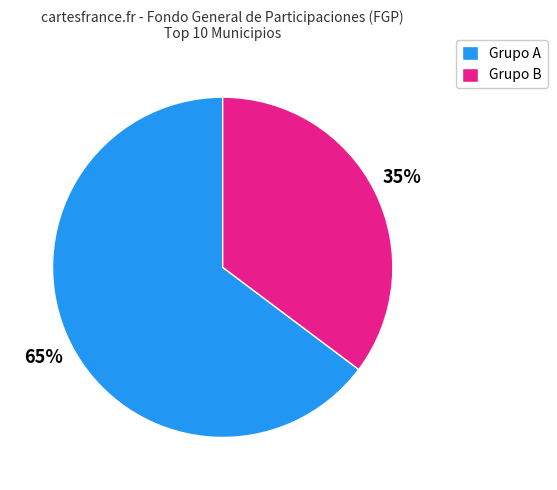

Is it true that Grupo A is 54% of the pie?

False